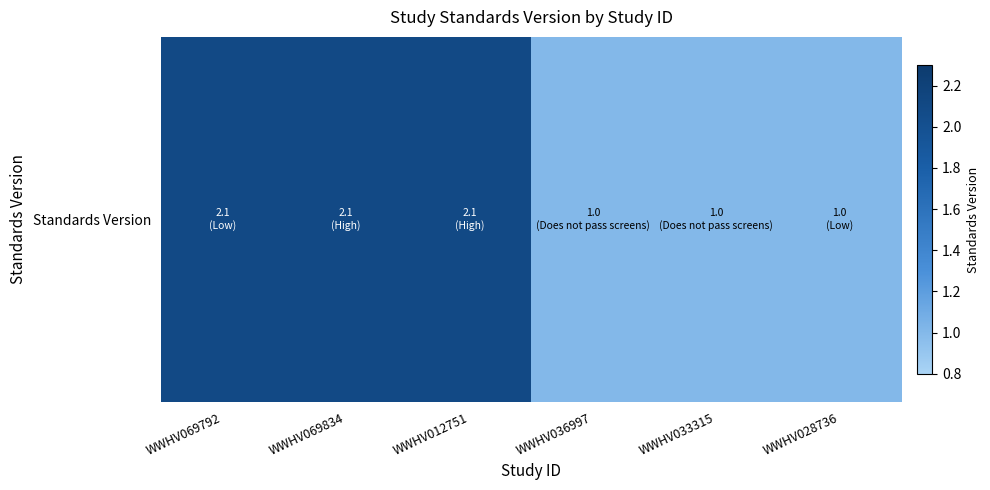

Rank the categories by value from lowest to highest.

WWHV036997, WWHV033315, WWHV028736, WWHV069792, WWHV069834, WWHV012751